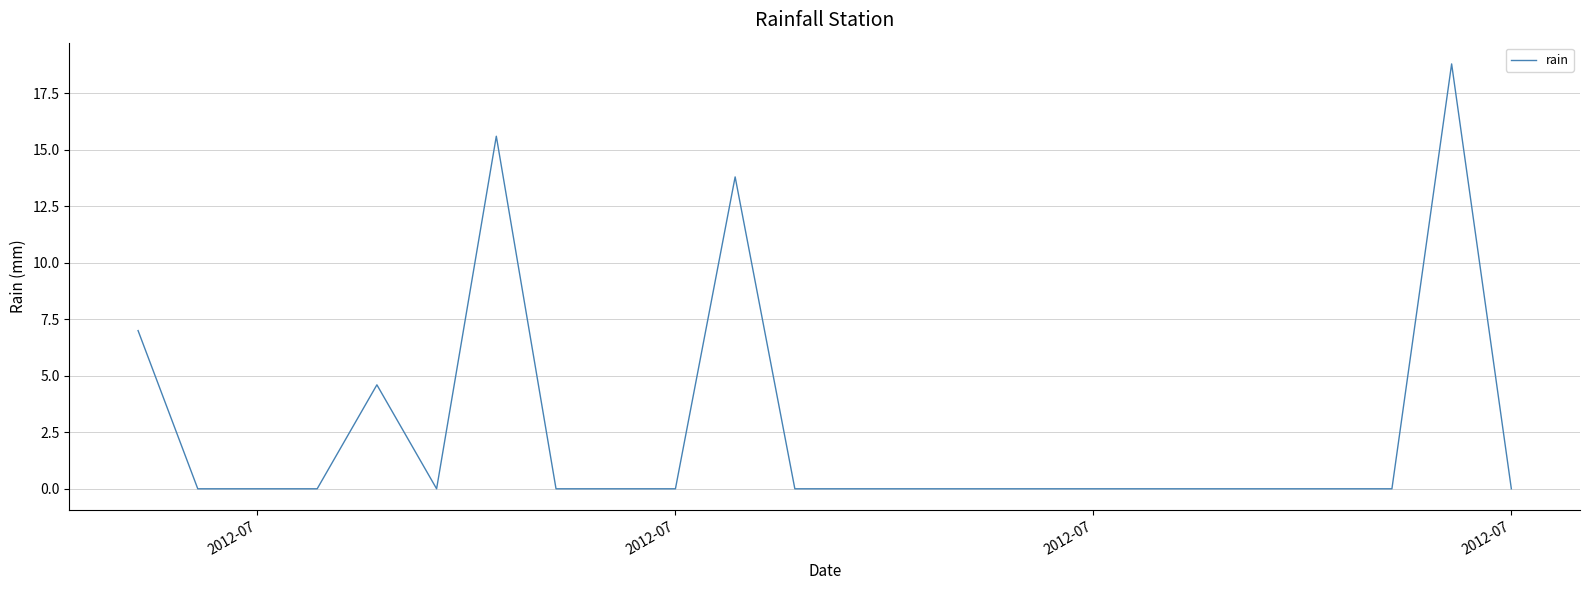

Reading left to right, what are all the values shown in this chart?

7.0	0.0	0.0	0.0	4.6	0.0	15.6	0.0	0.0	0.0	13.8	0.0	0.0	0.0	0.0	0.0	0.0	0.0	0.0	0.0	0.0	0.0	18.8	0.0